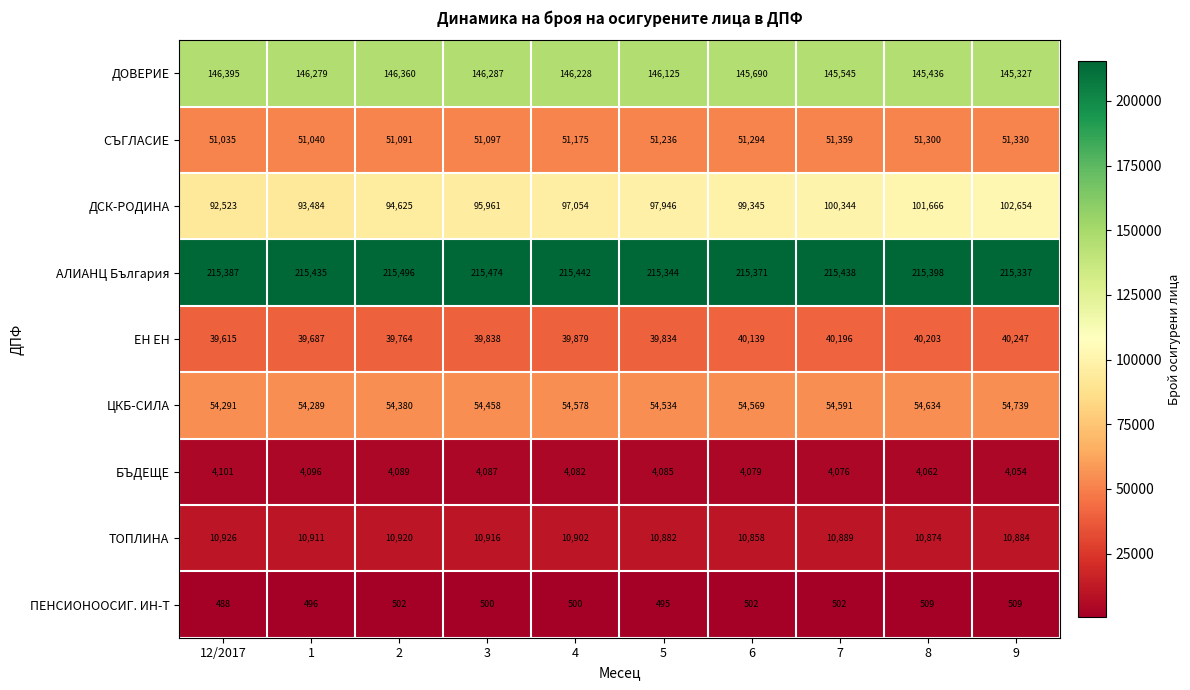

What is the spread (max minus min) of values at 4?

214942